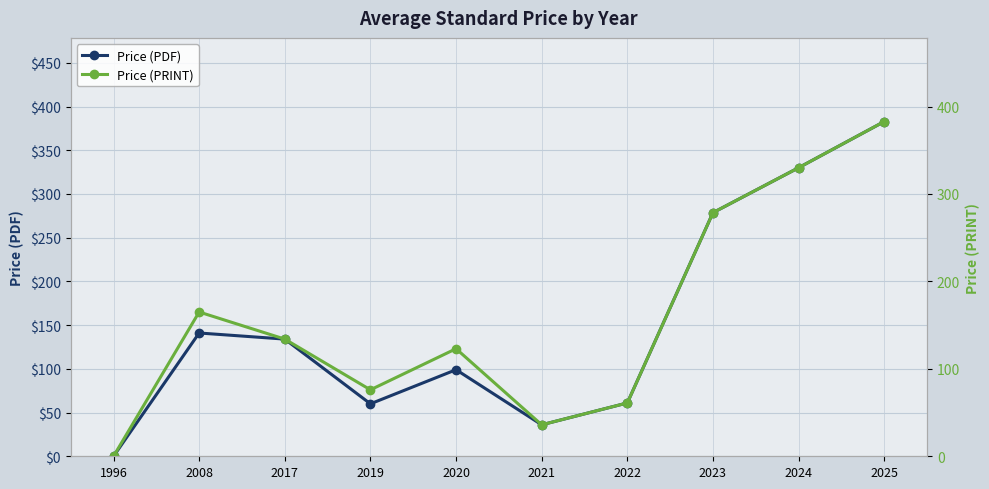

What is the total value across all series at 2019?

136.0